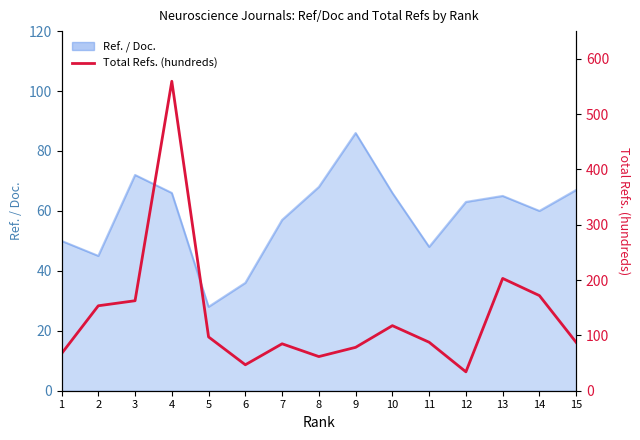

What is the sum of all values?

2013.3